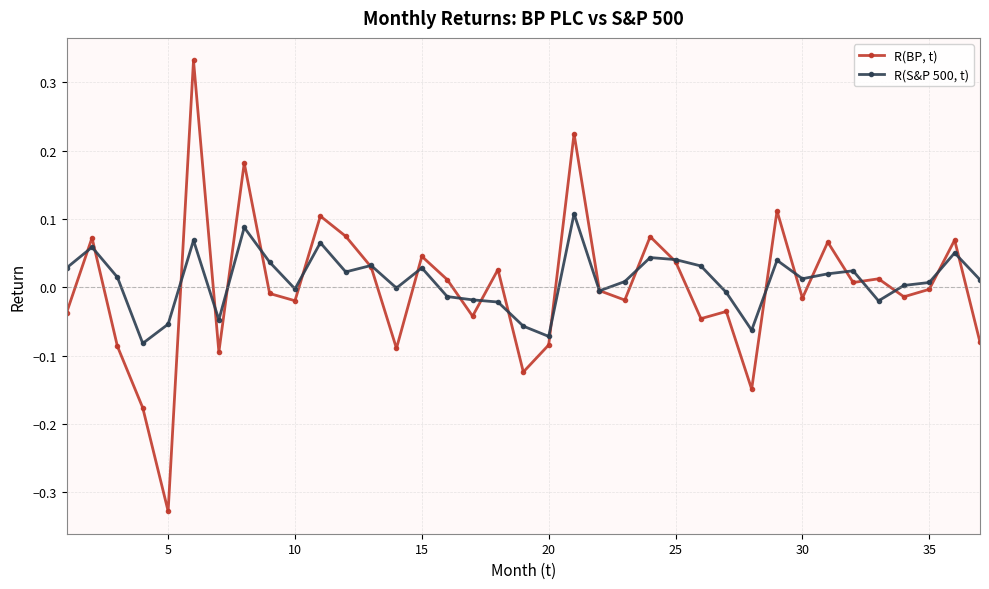

How many lines are shown in the chart?

2